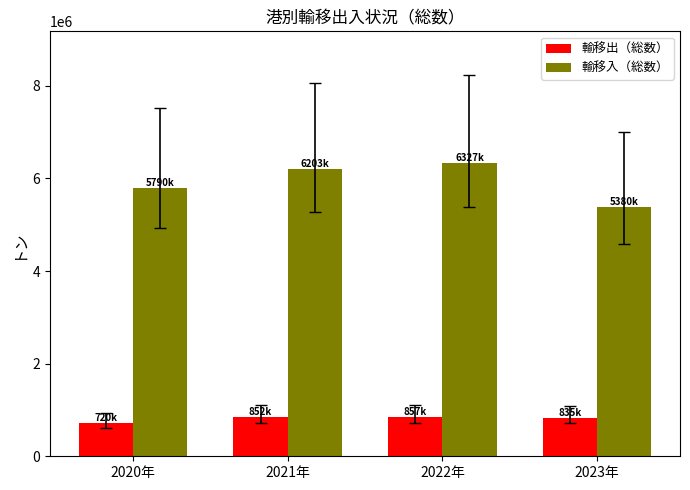

Which category has the lowest value across all series?

2020年